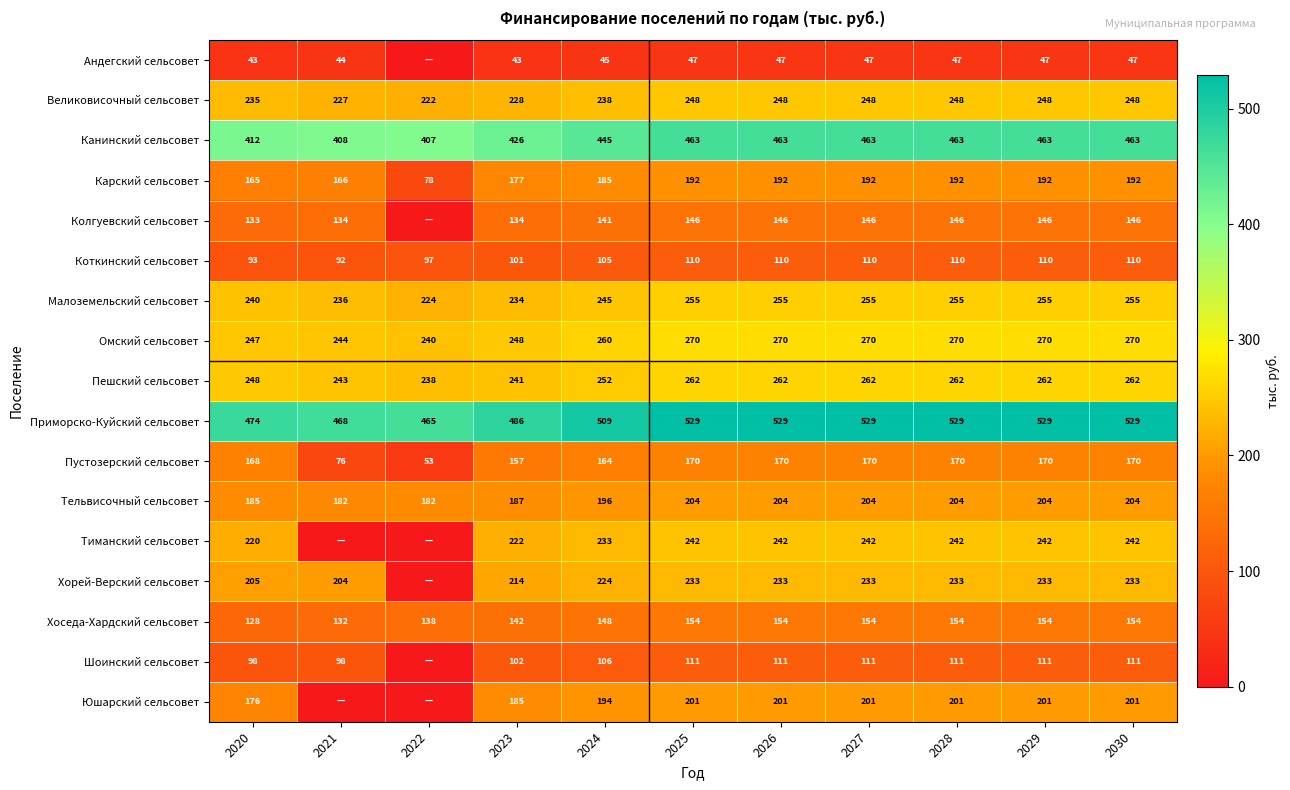

Rank the series at 2029 from highest to lowest value.

Приморско-Куйский сельсовет, Канинский сельсовет, Омский сельсовет, Пешский сельсовет, Малоземельский сельсовет, Великовисочный сельсовет, Тиманский сельсовет, Хорей-Верский сельсовет, Тельвисочный сельсовет, Юшарский сельсовет, Карский сельсовет, Пустозерский сельсовет, Хоседа-Хардский сельсовет, Колгуевский сельсовет, Шоинский сельсовет, Коткинский сельсовет, Андегский сельсовет